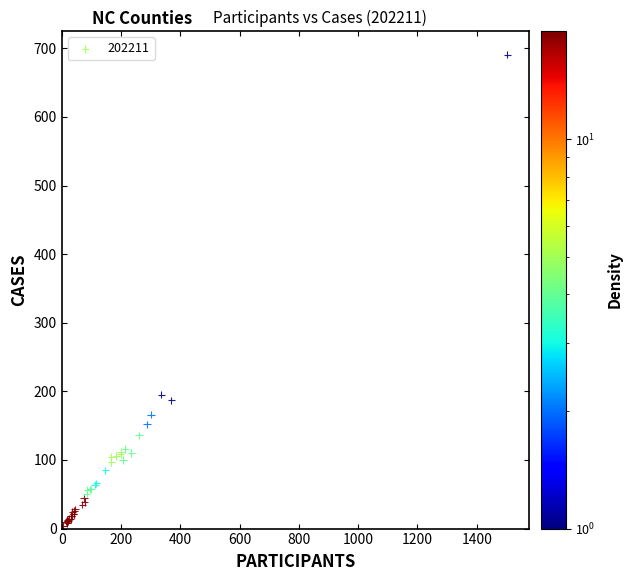

What Y value in the scatter plot is closest to 347?

195